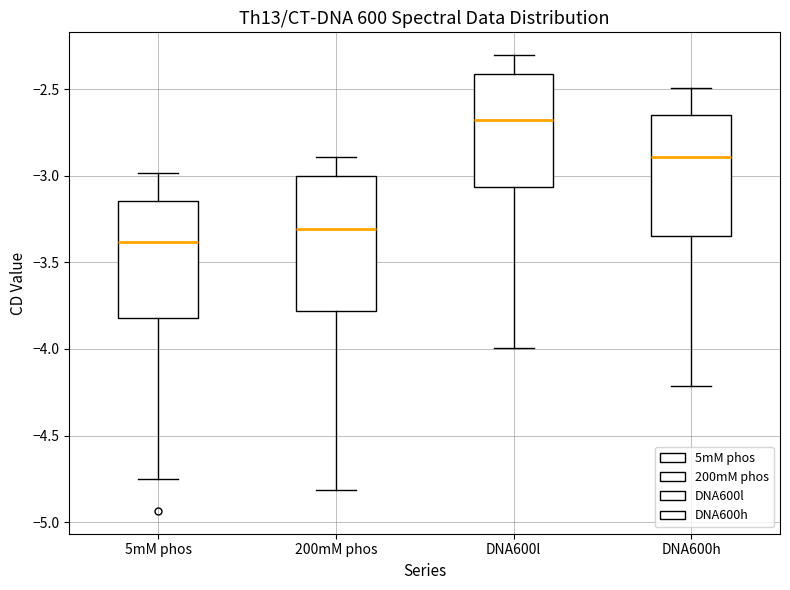

Which box is the tallest, from its lower edge to its upper edge?

200mM phos